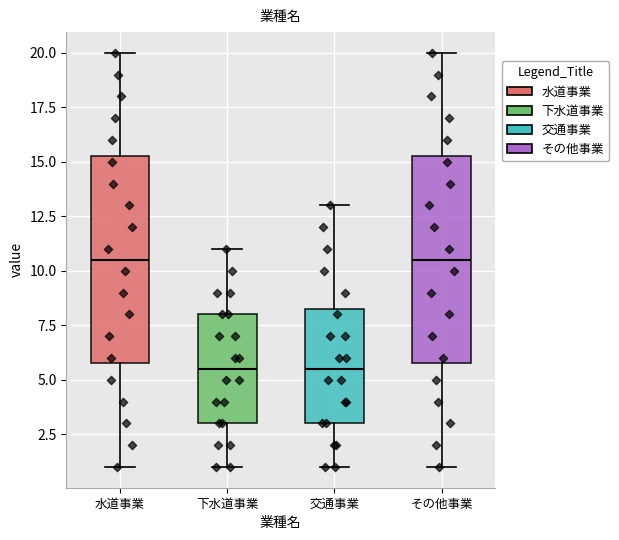

Where is the lower edge of the box for 下水道事業 on the y-axis? The values are not printed on the chart, so give them approximately, as read against the axis.

3.0